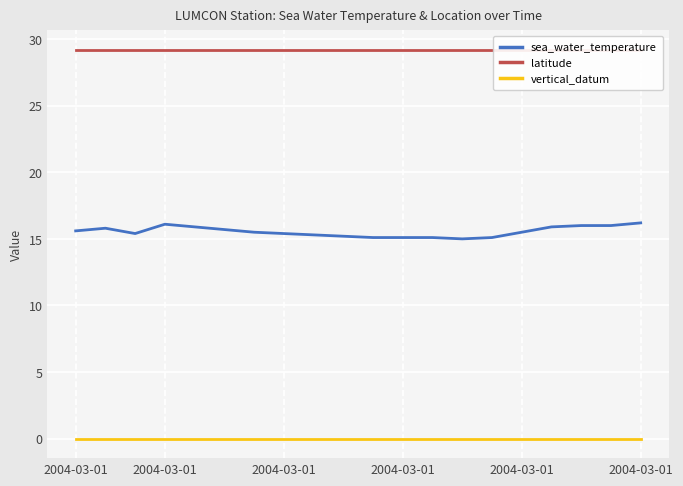

Reading left to right, transcribe all the data shown in this chart.

sea_water_temperature: 15.6	15.8	15.4	16.1	15.9	15.7	15.5	15.4	15.3	15.2	15.1	15.1	15.1	15.0	15.1	15.5	15.9	16.0	16.0	16.2
latitude: 29.2	29.2	29.2	29.2	29.2	29.2	29.2	29.2	29.2	29.2	29.2	29.2	29.2	29.2	29.2	29.2	29.2	29.2	29.2	29.2
vertical_datum: 0.0	0.0	0.0	0.0	0.0	0.0	0.0	0.0	0.0	0.0	0.0	0.0	0.0	0.0	0.0	0.0	0.0	0.0	0.0	0.0